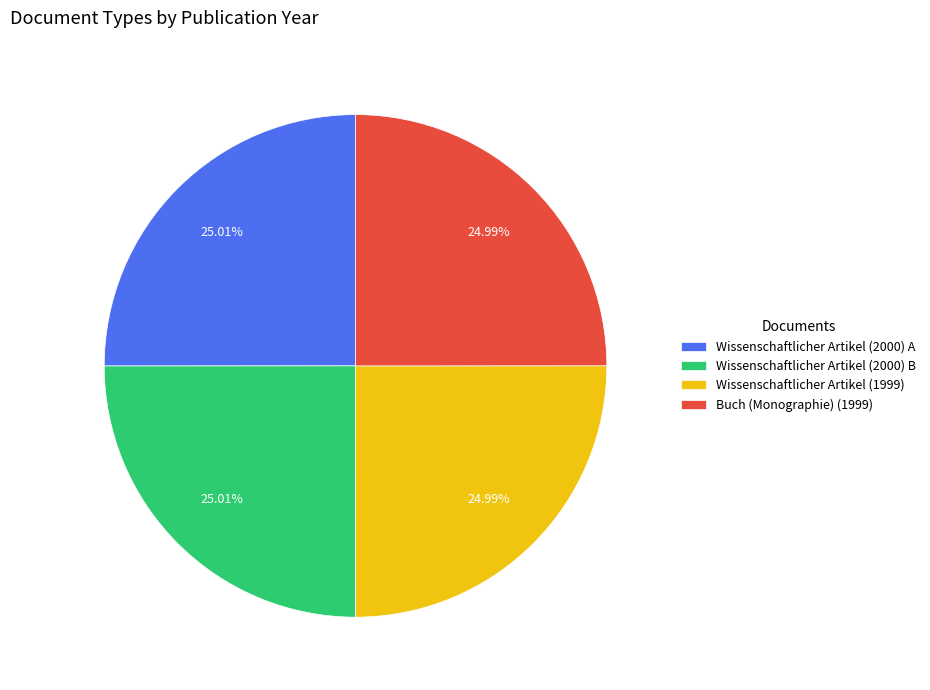

How many slices are in this pie chart?

4